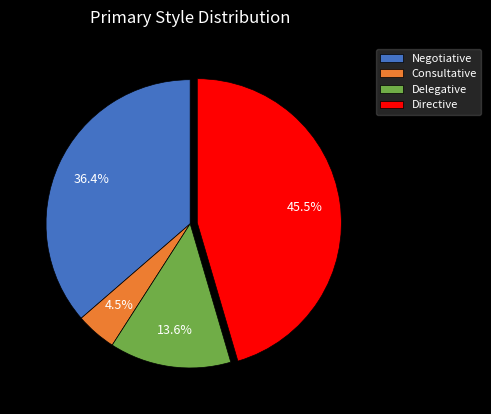

What is the total percentage of Negotiative and Delegative?

50.0%